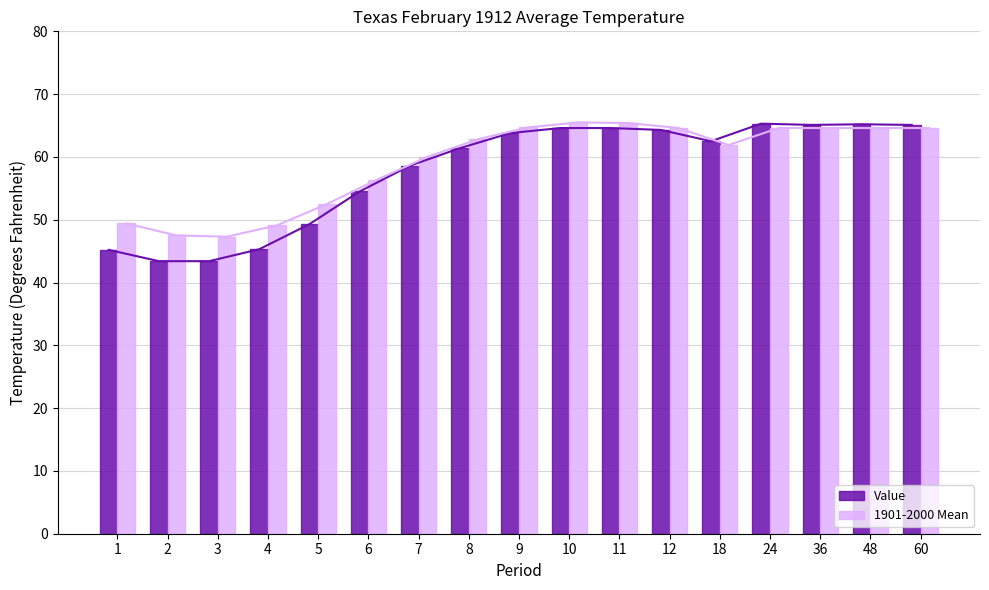

Reading left to right, extract all data points from this chart.

Value (line): 45.2	43.4	43.4	45.3	49.3	54.5	58.6	61.4	63.8	64.6	64.6	64.3	62.5	65.3	65.1	65.2	65.1
1901-2000 Mean (line): 49.4	47.5	47.3	49.1	52.5	56.4	60.0	62.8	64.7	65.5	65.4	64.6	61.9	64.6	64.6	64.6	64.6
Value: 45.2	43.4	43.4	45.3	49.3	54.5	58.6	61.4	63.8	64.6	64.6	64.3	62.5	65.3	65.1	65.2	65.1
1901-2000 Mean: 49.4	47.5	47.3	49.1	52.5	56.4	60.0	62.8	64.7	65.5	65.4	64.6	61.9	64.6	64.6	64.6	64.6